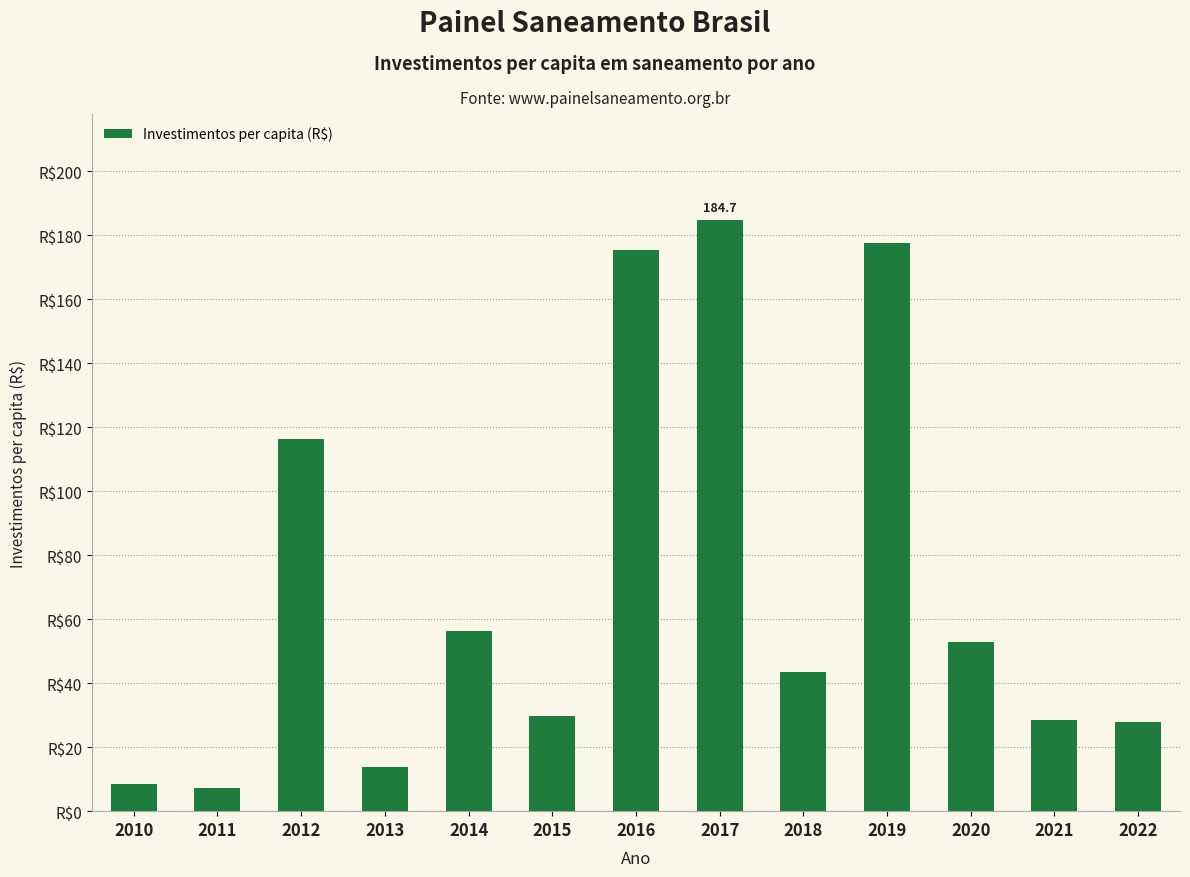

Reading right to left, extract all data points from this chart.

28.0	28.5	52.8	177.4	43.5	184.7	175.5	29.8	56.2	13.9	116.4	7.4	8.5